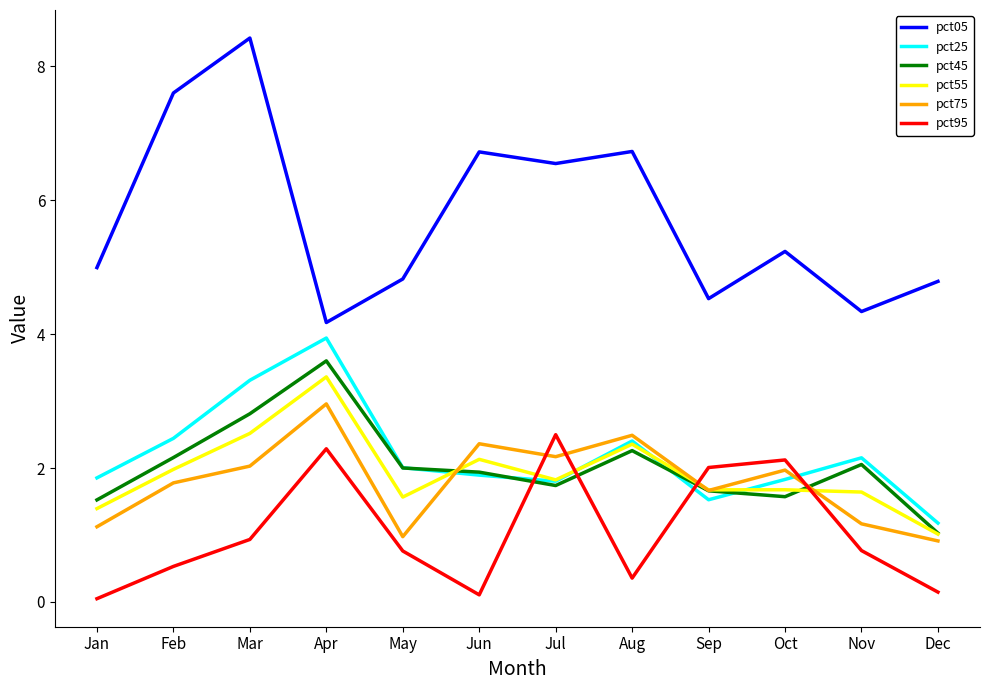

True or false: pct05 and pct95 cross at least once.

False